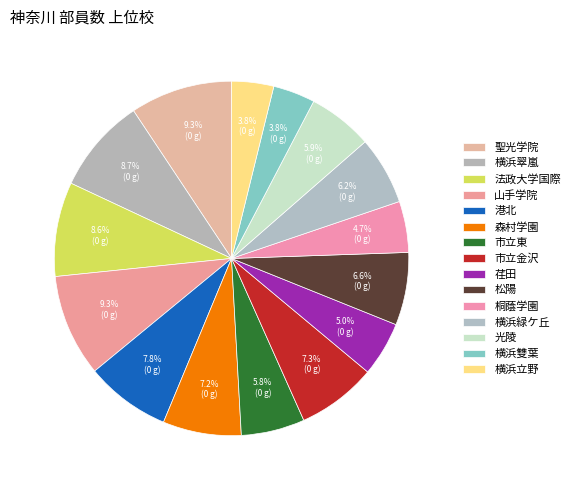

Is there any slice that represents more than half of the pie?

No